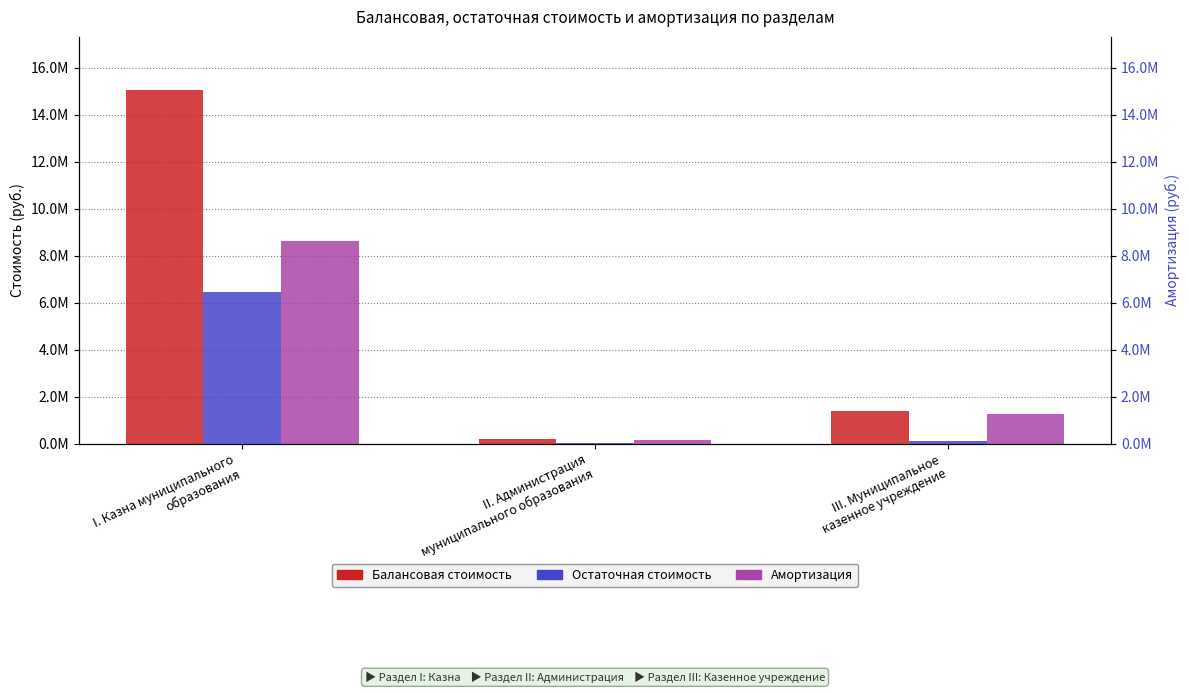

What is the average value of the Балансовая стоимость series?

5548703.3